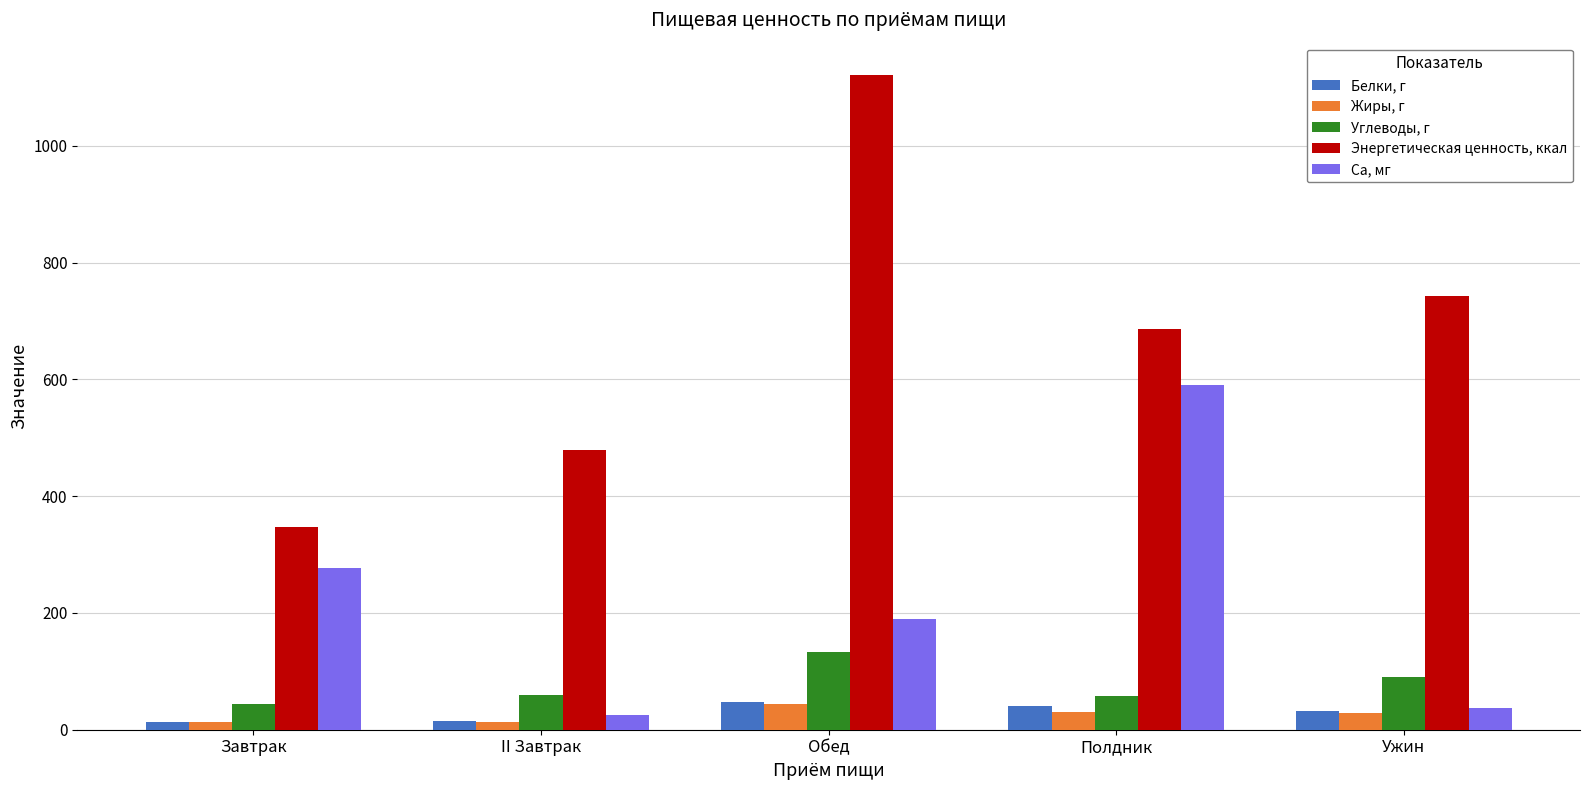

List the labels in order of Энергетическая ценность, ккал value, smallest first.

Завтрак, II Завтрак, Полдник, Ужин, Обед